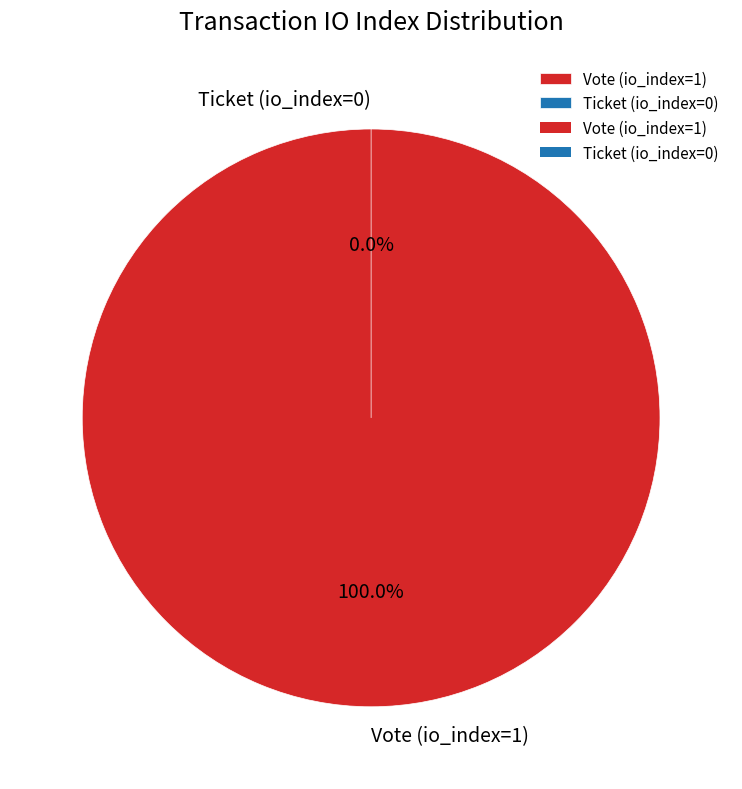

Which category has the biggest portion of the pie?

Vote (io_index=1)